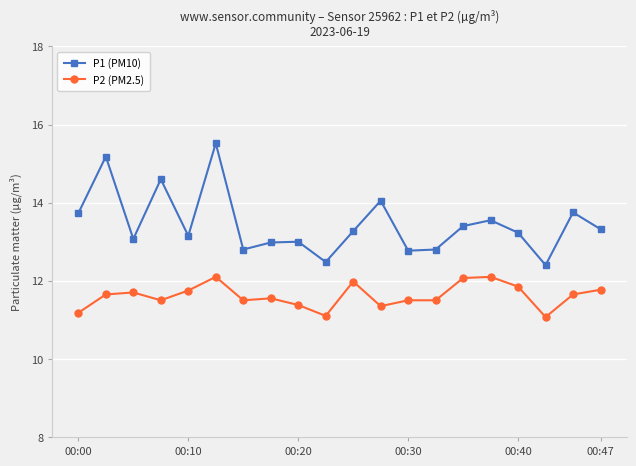

How many lines are shown in the chart?

2